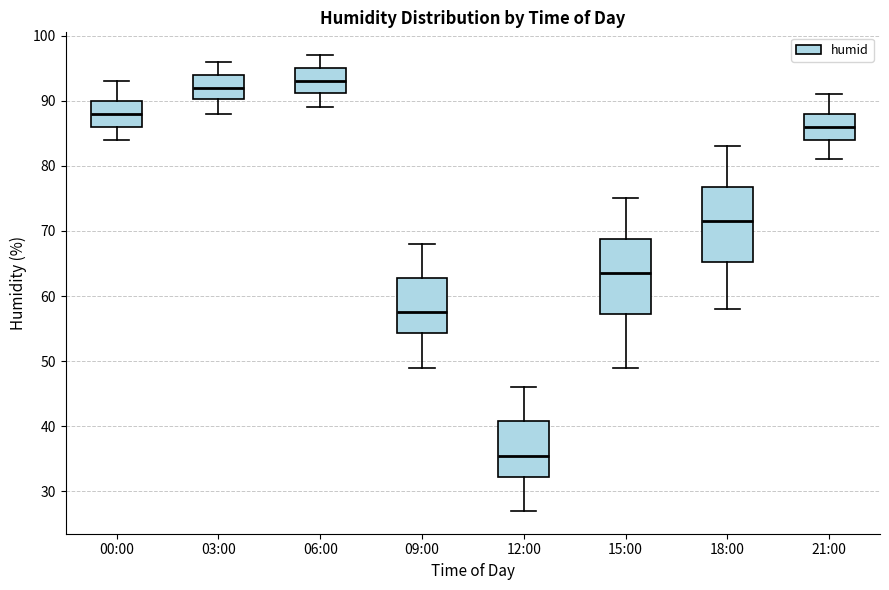

Reading left to right, transcribe this box plot: for each box, give where its median line is, the range the box spans, and where its two whiskers end, as read against the y-axis. The values are not printed on the chart, so give them approximately, as read against the axis.

00:00: median 88, box 86 to 90, whiskers 84 to 93
03:00: median 92, box 90 to 94, whiskers 88 to 96
06:00: median 93, box 91 to 95, whiskers 89 to 97
09:00: median 58, box 54 to 63, whiskers 49 to 68
12:00: median 36, box 32 to 41, whiskers 27 to 46
15:00: median 64, box 57 to 69, whiskers 49 to 75
18:00: median 72, box 65 to 77, whiskers 58 to 83
21:00: median 86, box 84 to 88, whiskers 81 to 91